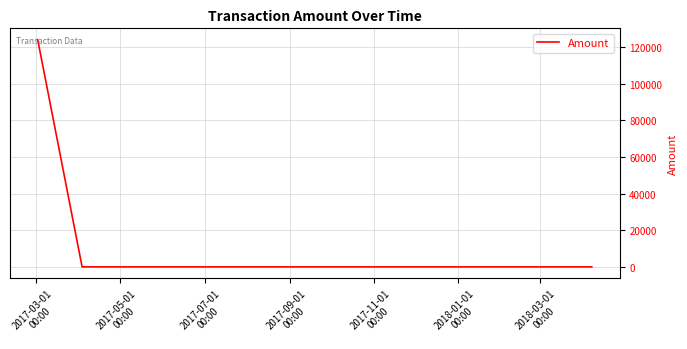

How many distinct data groups are displayed?

1